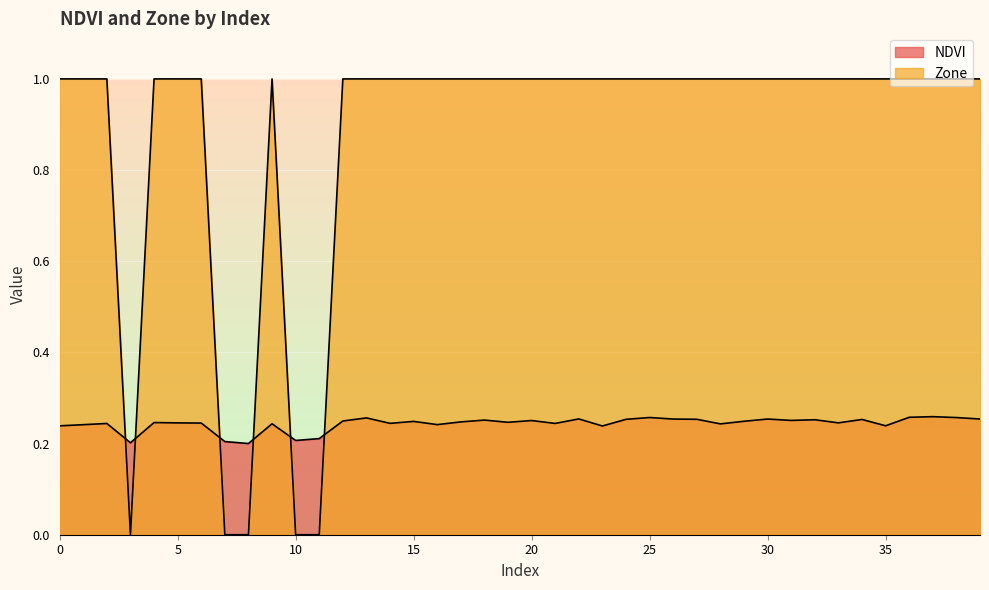

What is the greatest value displayed?

1.0